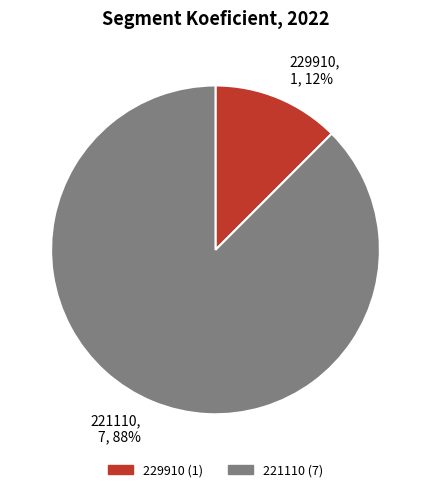

Count the number of slices in the pie.

2